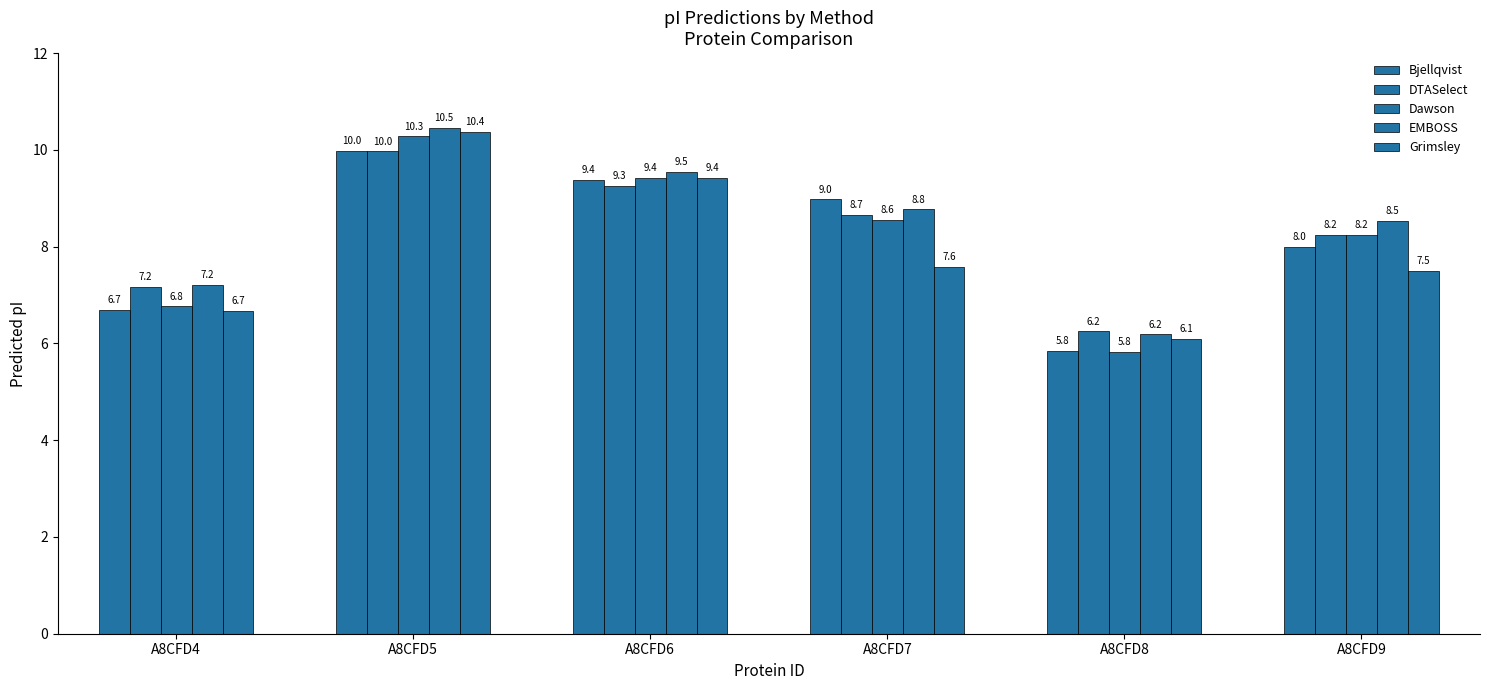

What is the total value across all series at A8CFD9?

40.5